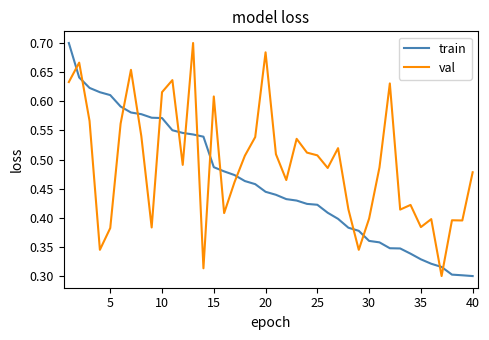

In val, how many points are higher than both neighbors (excluding endpoints)?

12